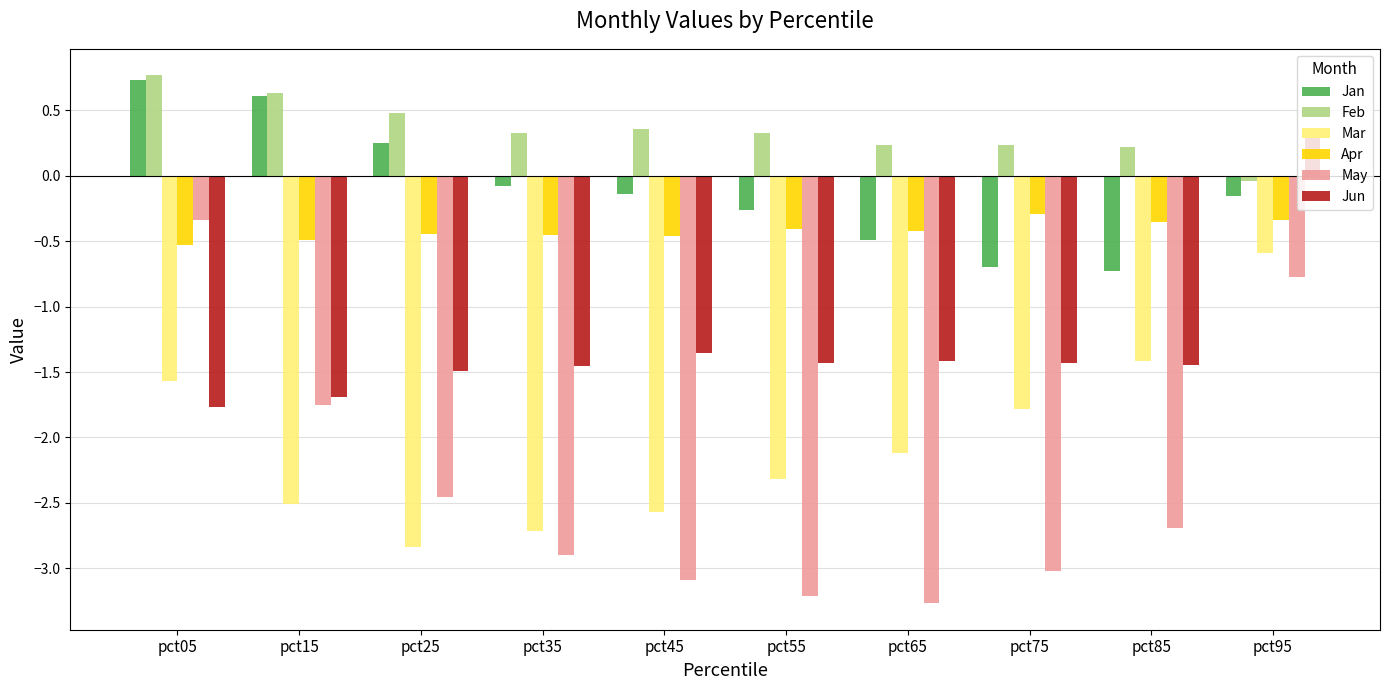

What is the minimum value shown in the chart?

-3.3